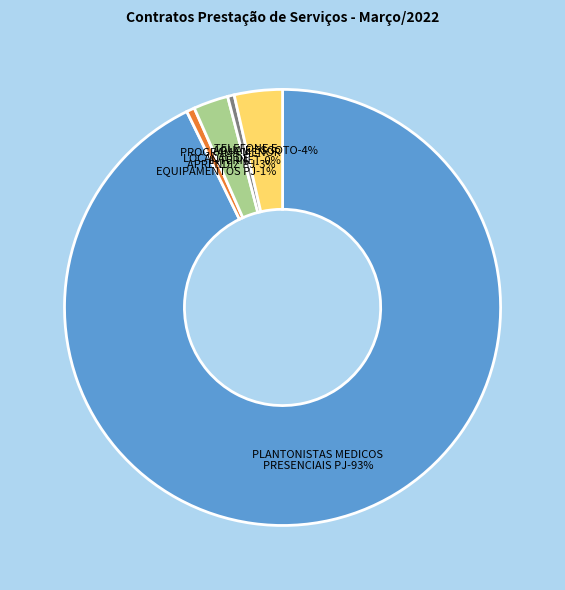

What is the ratio of the value at PROGRAMA MENOR APRENDIZ PJ to the value at LOCACAO DE EQUIPAMENTOS PJ?

4.3